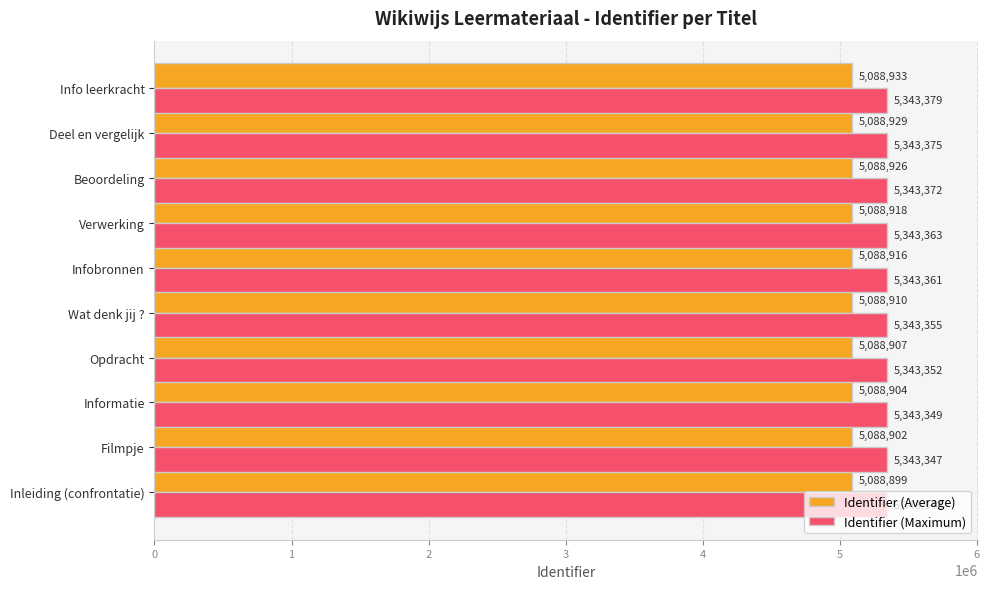

Which series has the widest spread of values?

Identifier (Maximum)